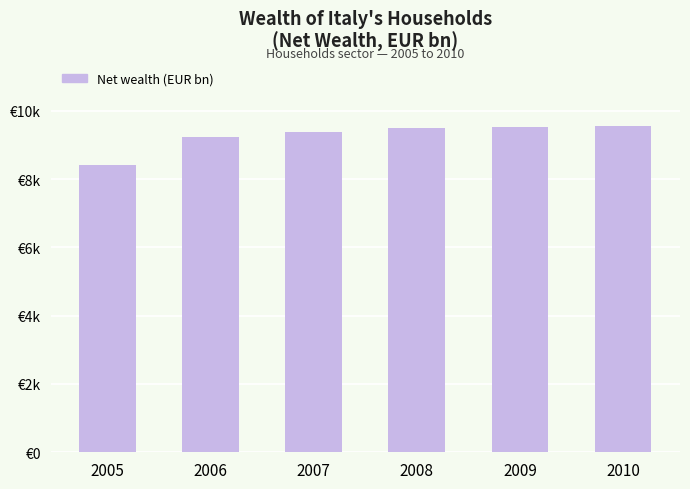

True or false: the data shows 4744.8 at 2010.

False